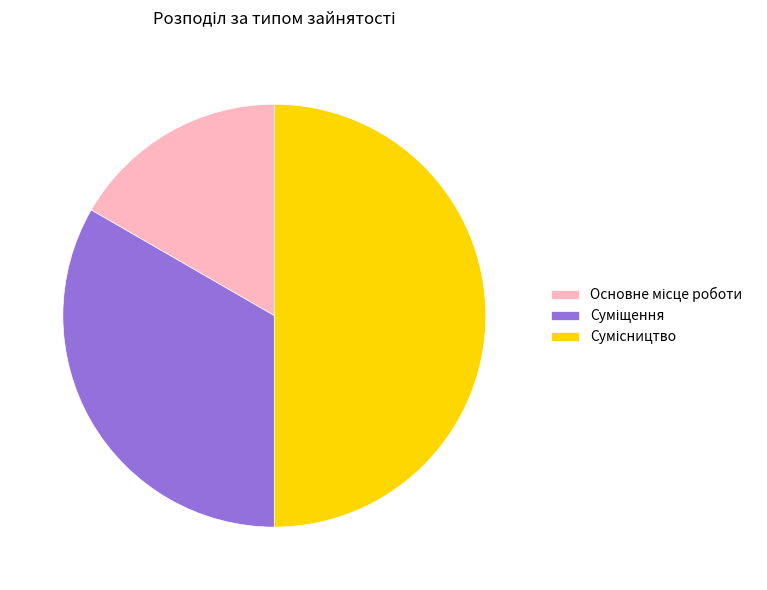

How many slices are in this pie chart?

3